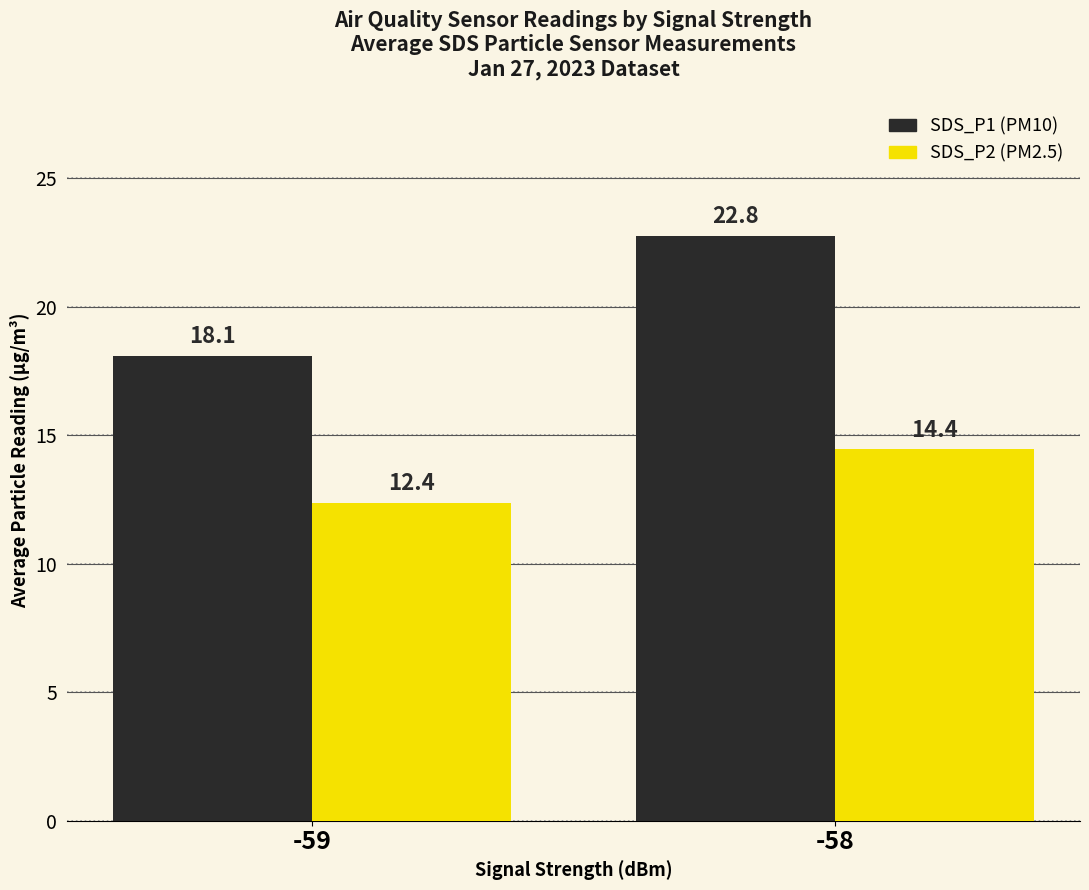

What is the spread (max minus min) of values at -59?

5.7